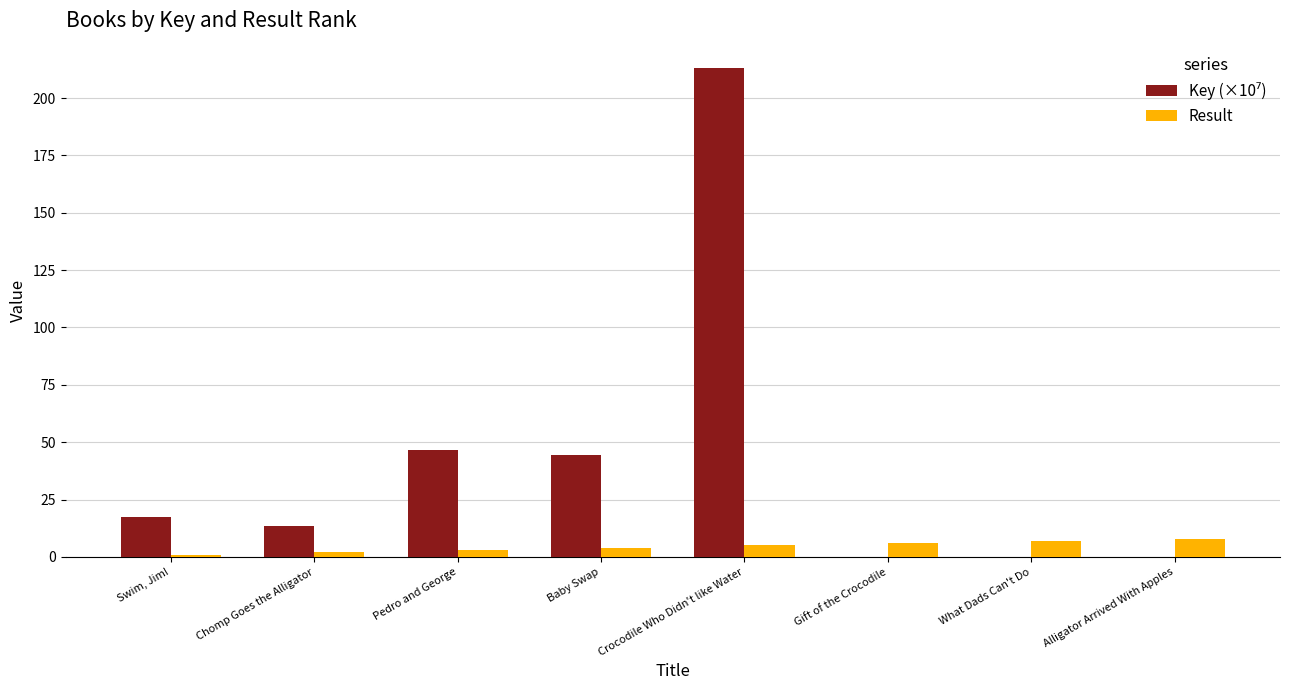

What is the maximum value for Result?

8.0